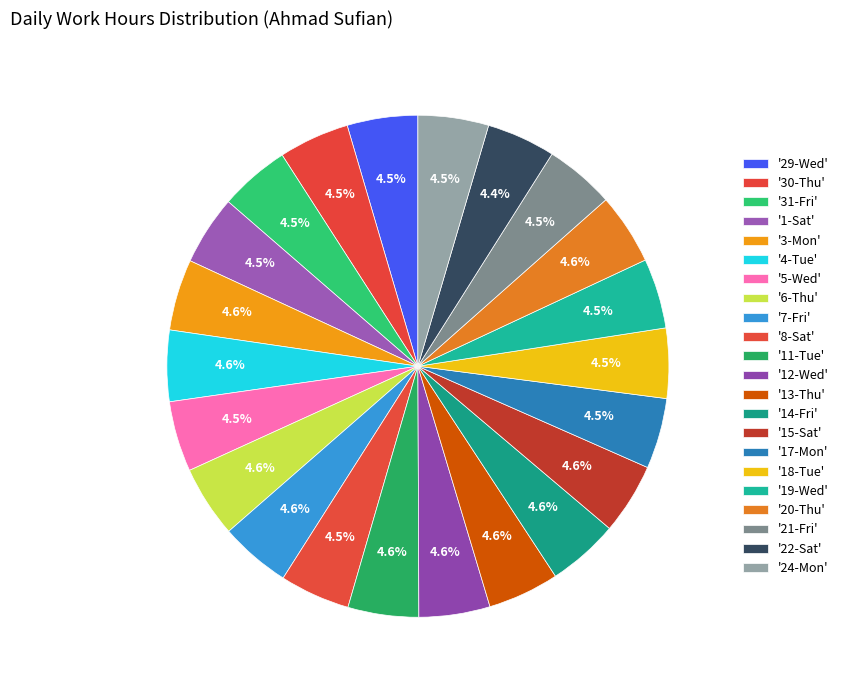

Count the number of slices in the pie.

22